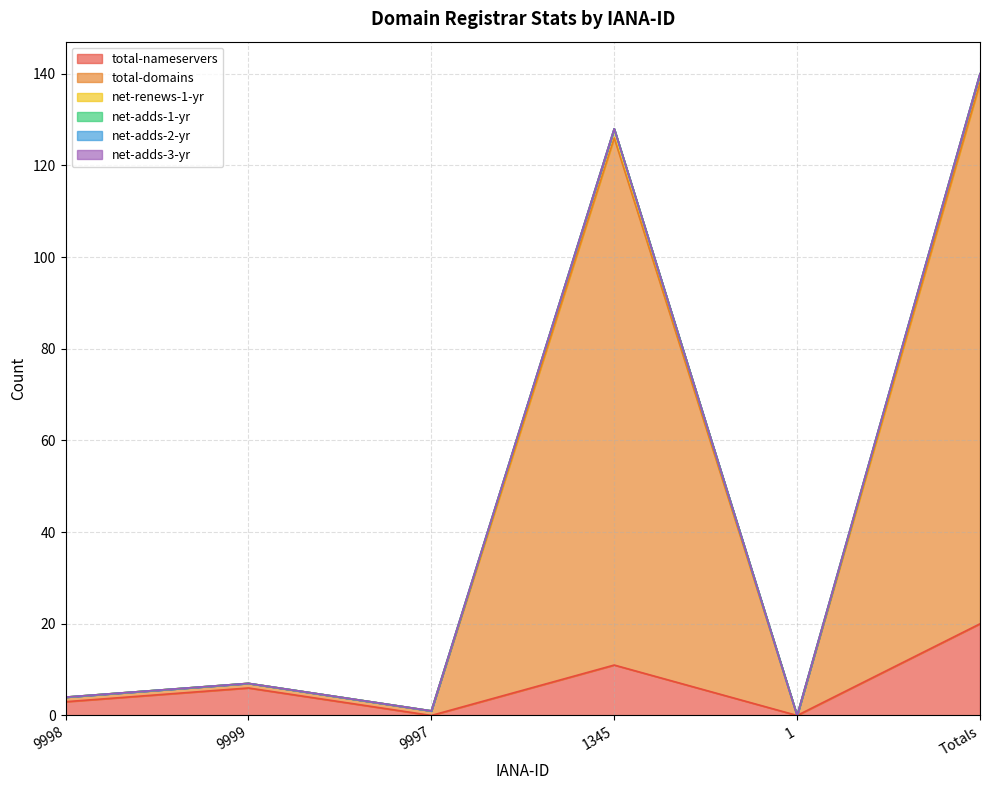

True or false: net-renews-1-yr and total-nameservers cross at least once.

False